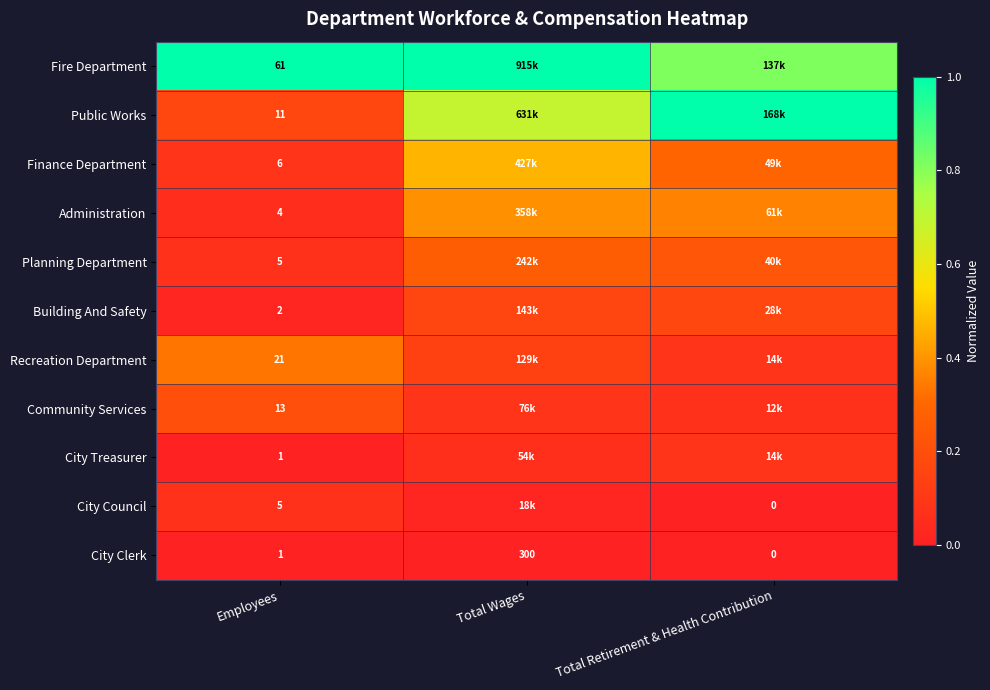

How many data points in City Clerk are less than 1?

1